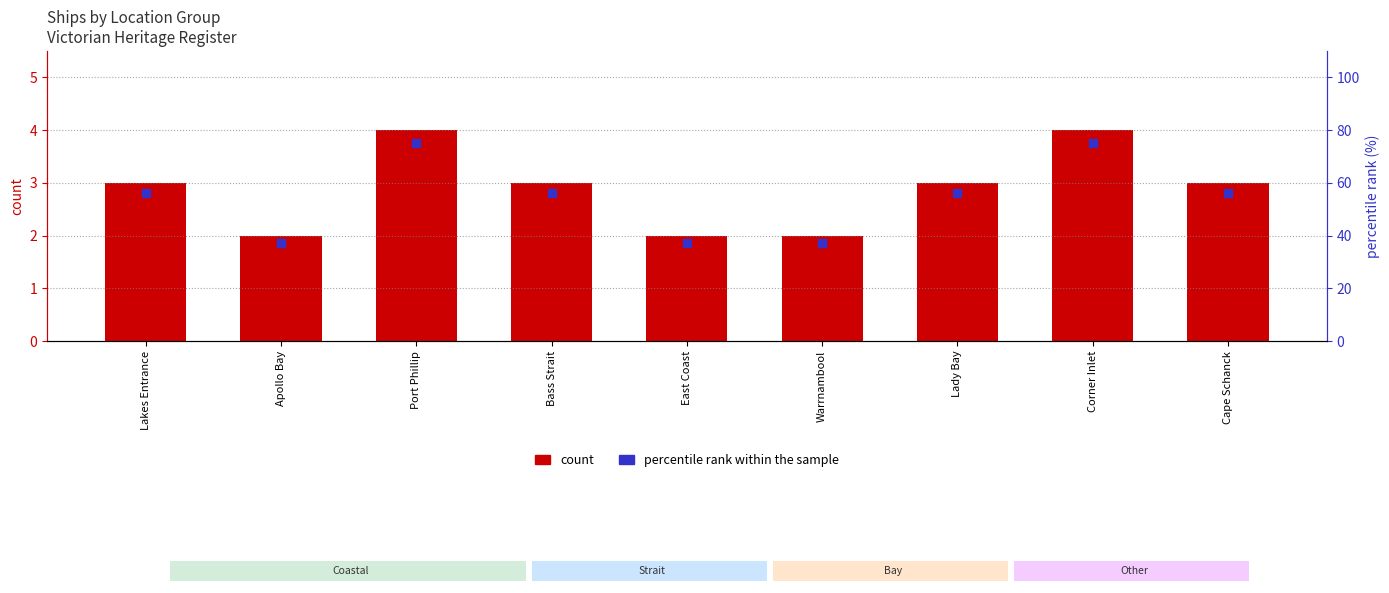

Which series contains the lowest Y value?

count